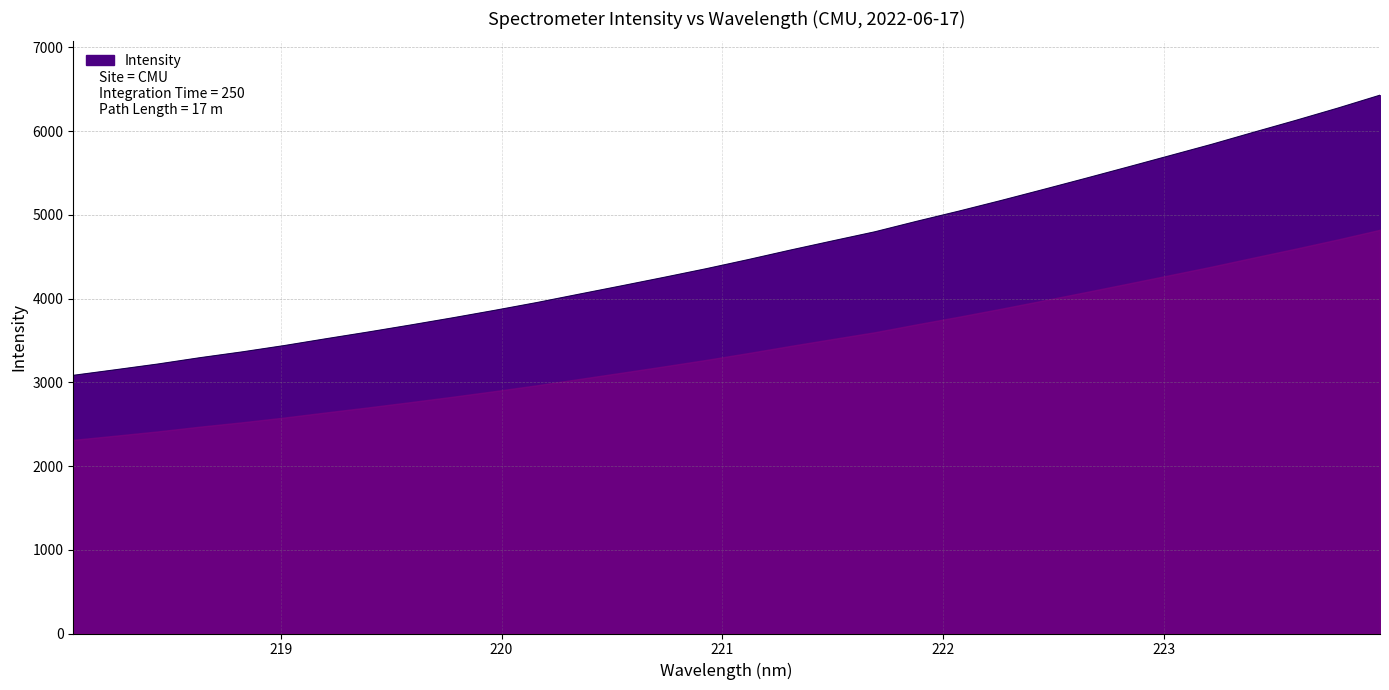

What is the difference between the maximum and minimum values?

3345.9